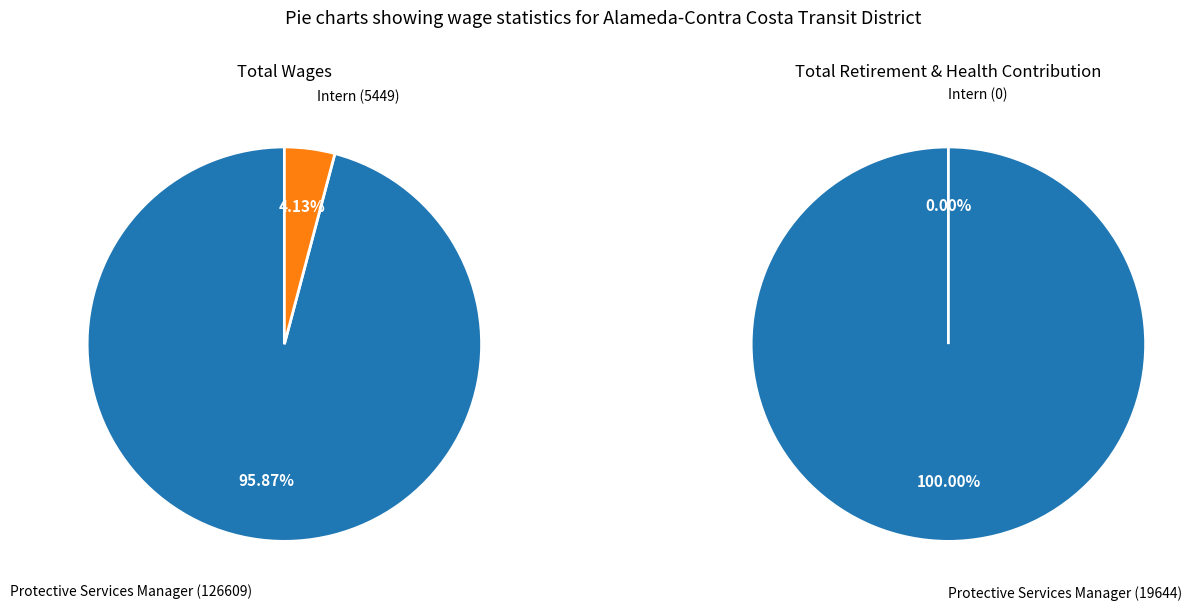

Which category has the biggest portion of the pie?

Protective Services Manager